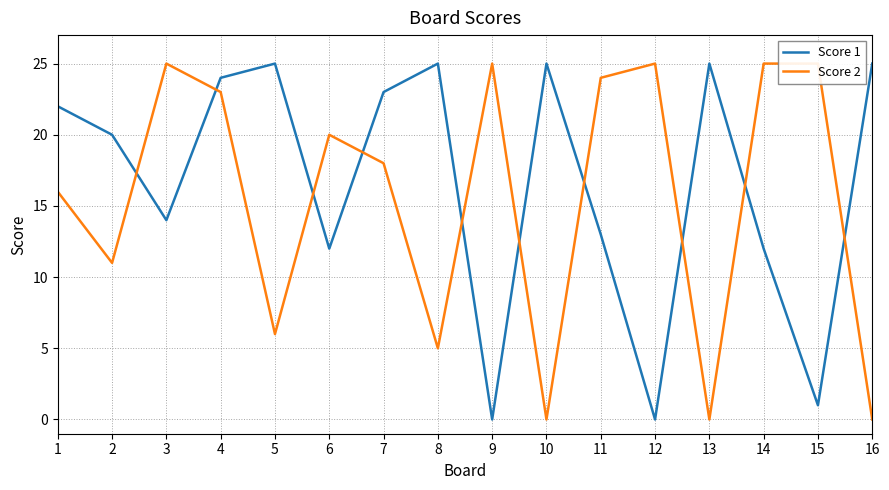

True or false: Score 1 has a value of 20 at 3.

False